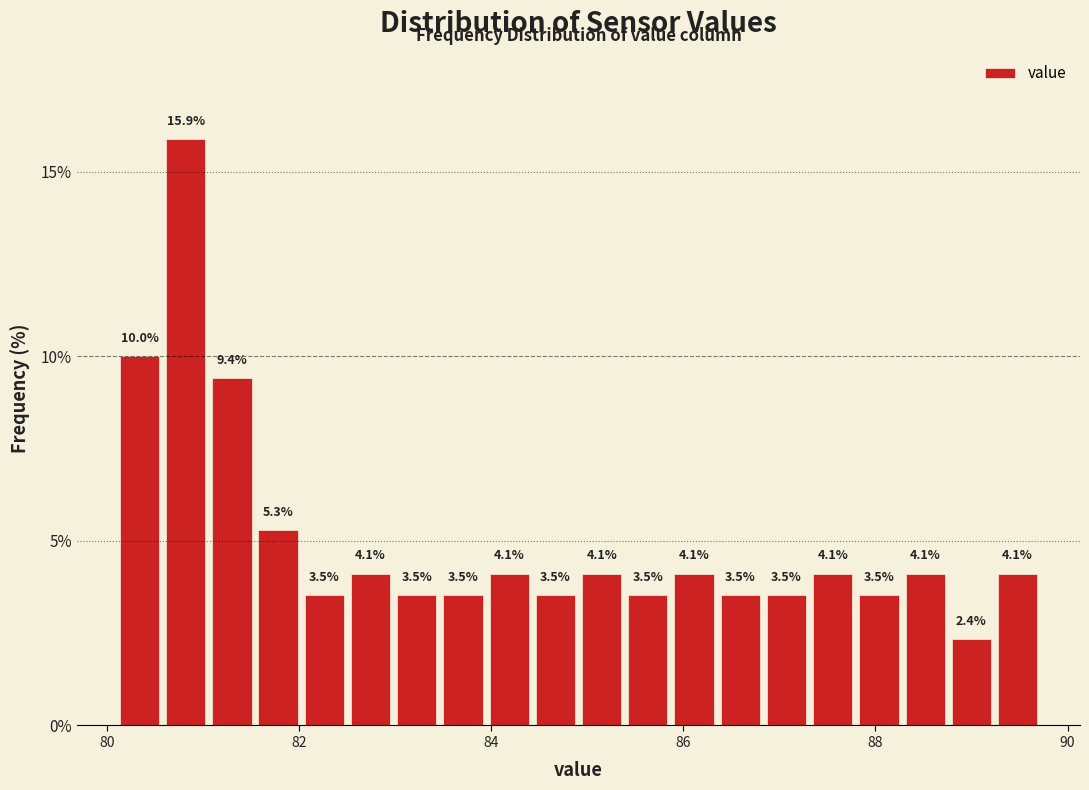

Read against the x-axis, roughly where is the centre of the tallest bar?

80.8